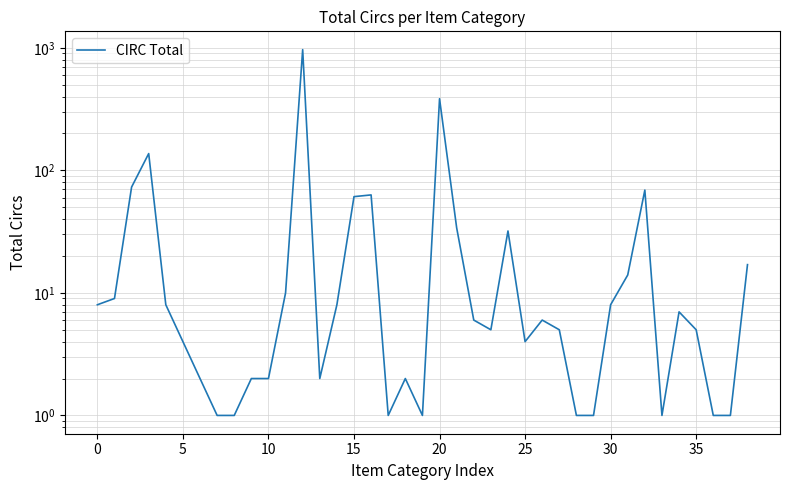

The chart shows a value of 1417 at 12. True or false?

False